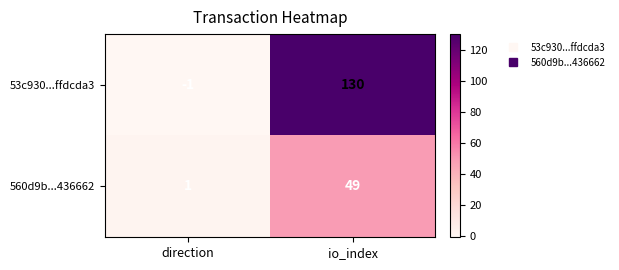

What is the difference between the highest and lowest values at direction?

2